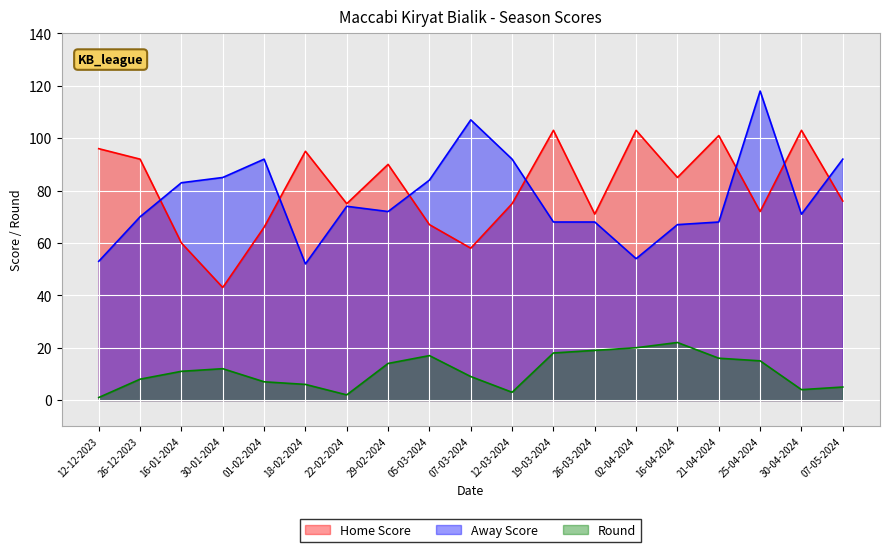

At how many categories does at least one series exceed 98?

6